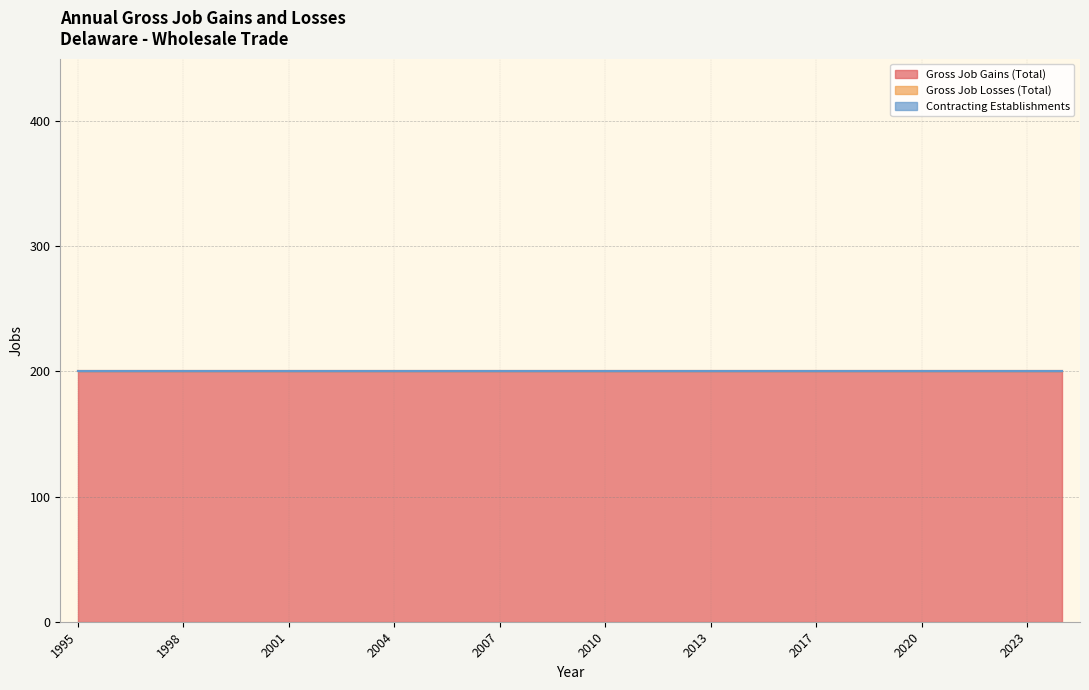

How many lines are shown in the chart?

3